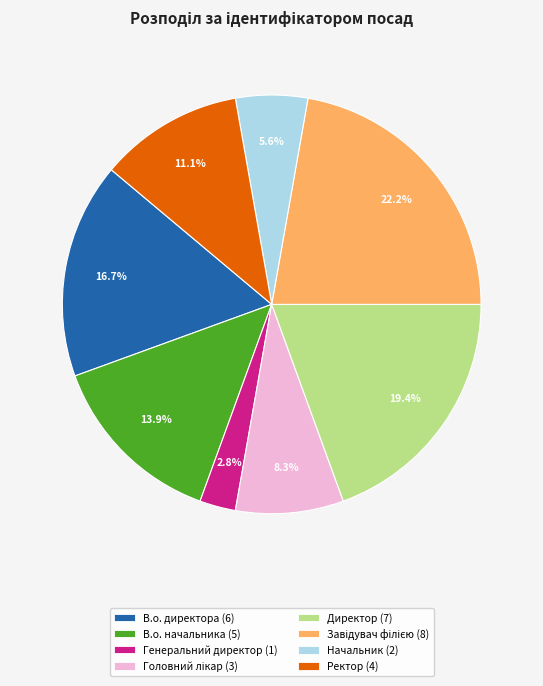

Which category has the smallest portion of the pie?

Генеральний директор